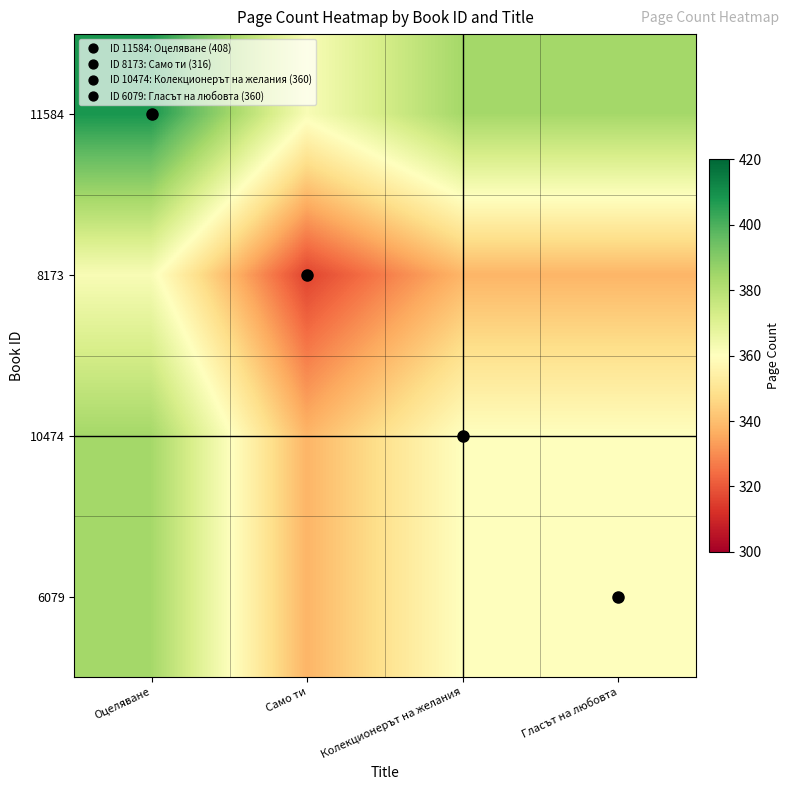

What is the difference between the highest and lowest values at Колекционерът на желания?

46